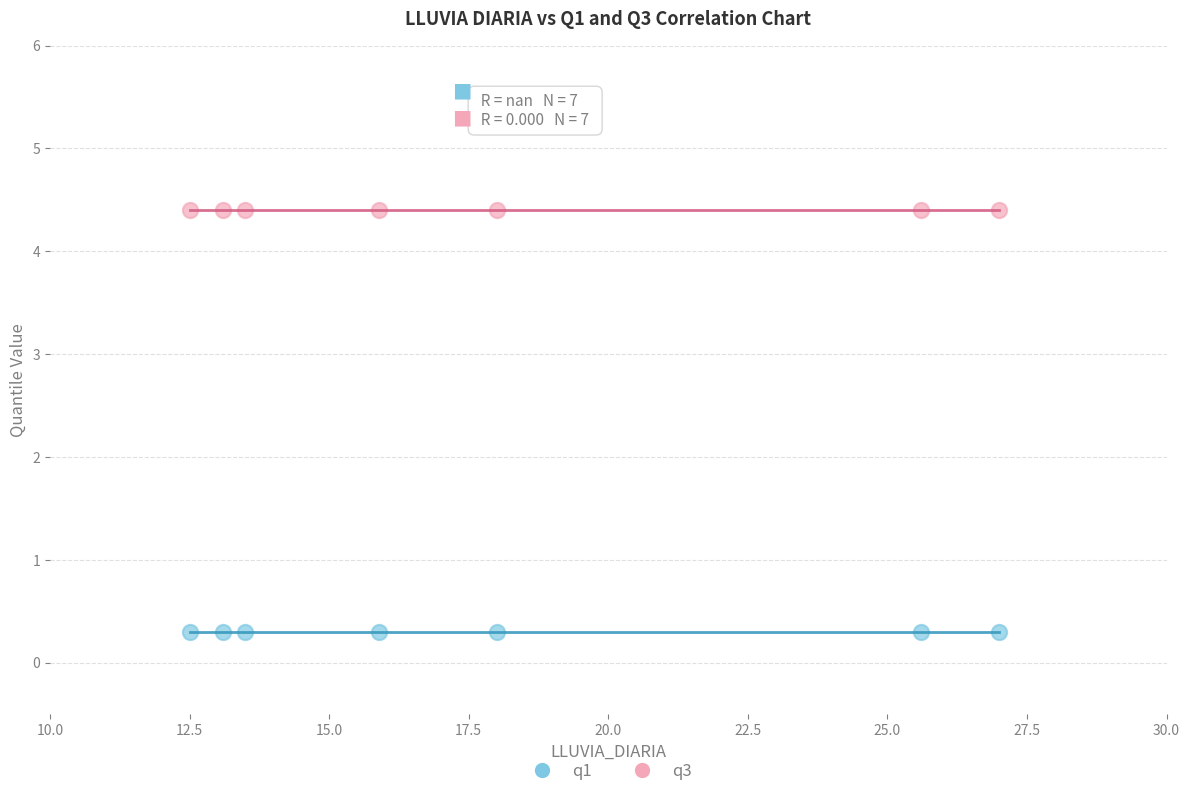

Which series reaches the maximum Y coordinate?

q3